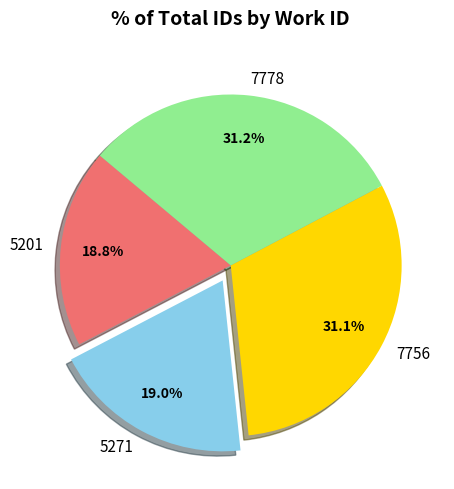

To the nearest percent, what is the difference between the 7778 and 5271 slice percentages?

12%